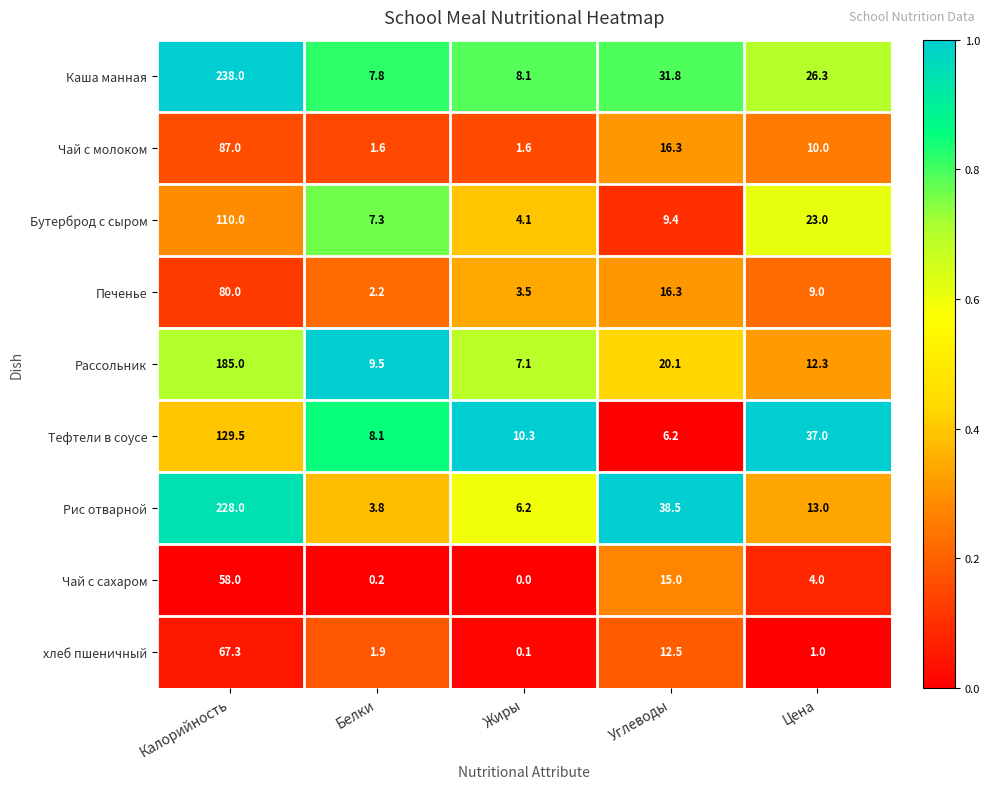

Which category has the highest value across all series?

Калорийность